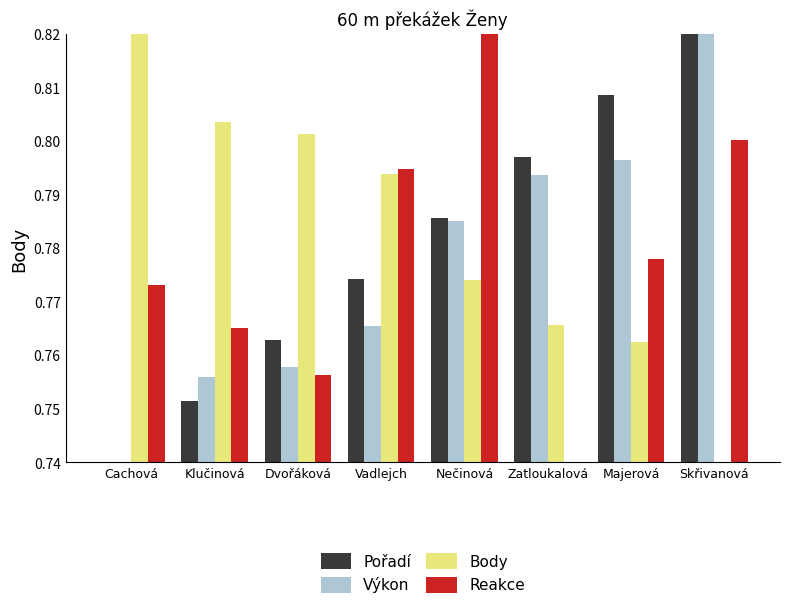

Between Dvořáková and Vadlejch, which series saw the biggest shift?

Reakce